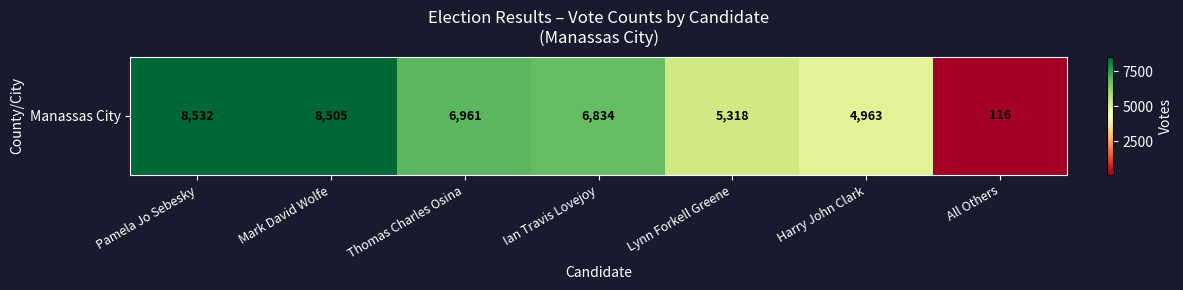

Which category has the lowest value across all series?

All Others